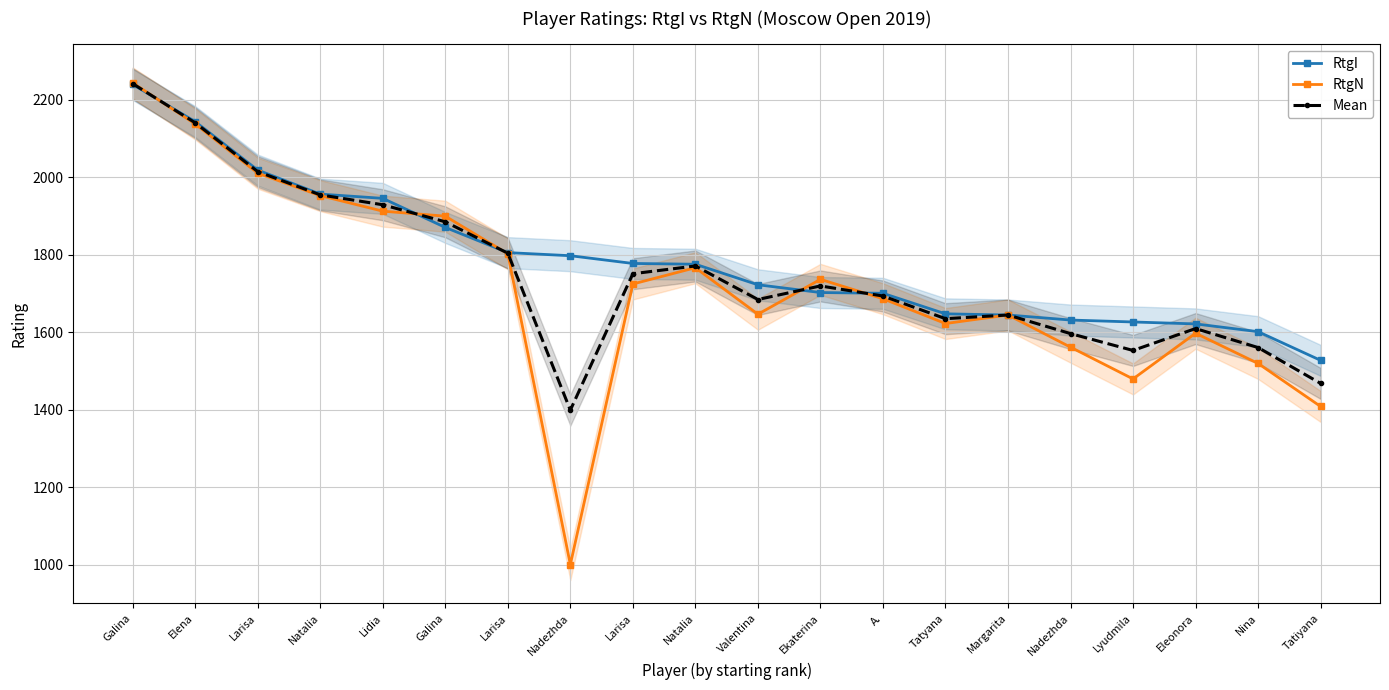

What is the label of the 4th point from the right?

Lyudmila